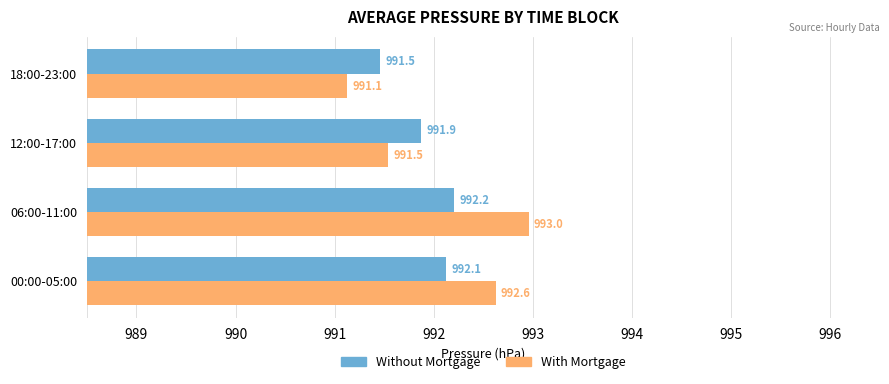

What is the minimum value for Without Mortgage?

991.5